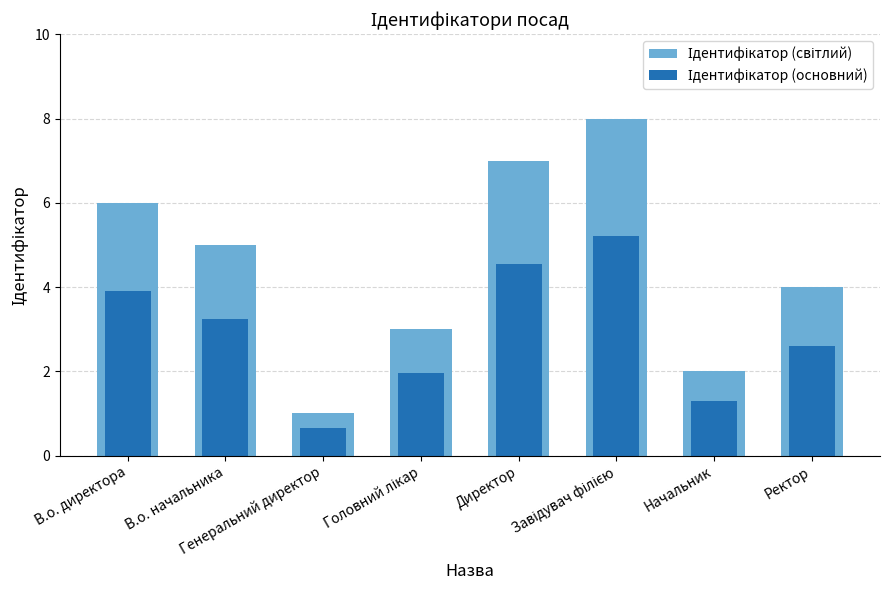

Is it true that Ідентифікатор (світлий) equals 3.0 at Головний лікар?

True